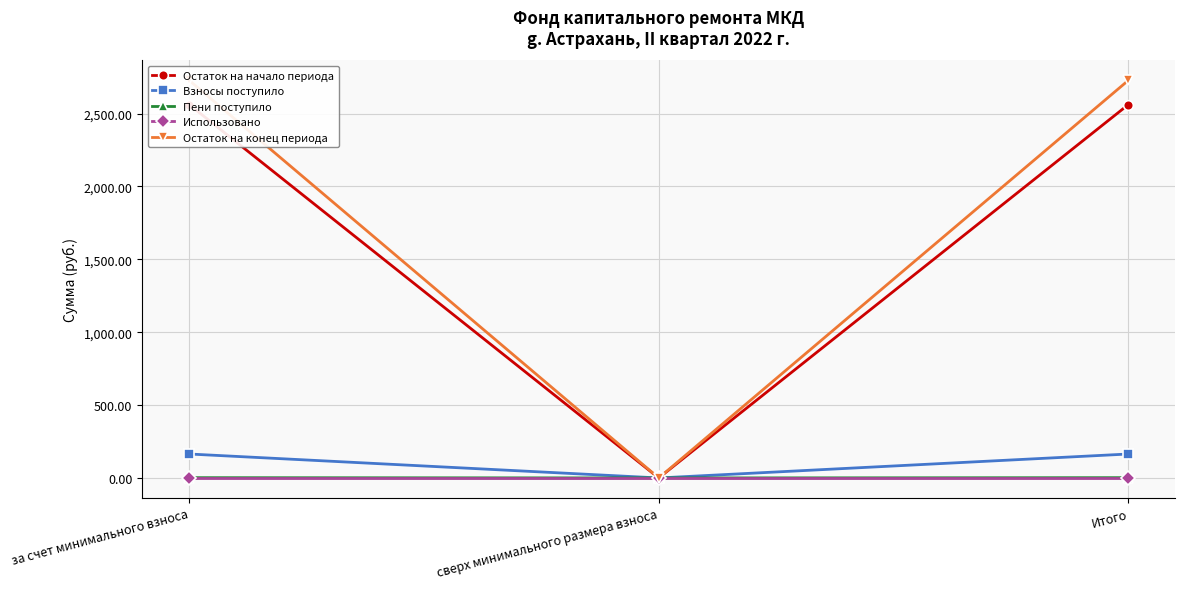

True or false: Остаток на конец периода has a value of 2728.2 at Итого.

True